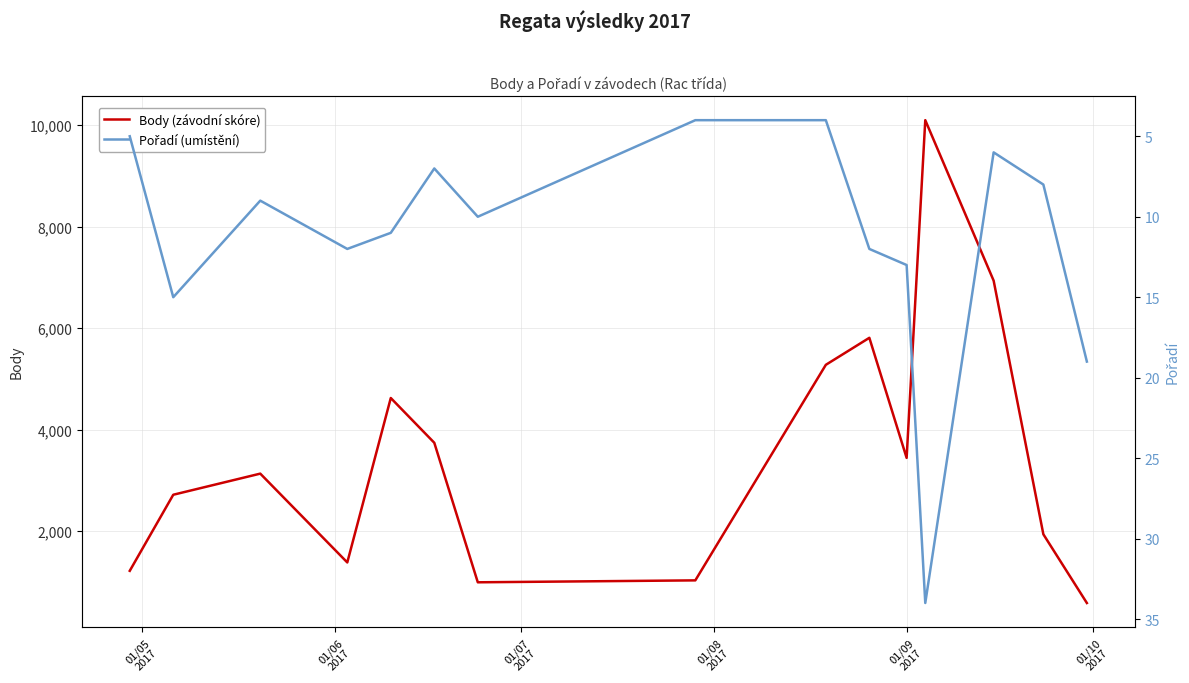

The value of Body (závodní skóre) at 01/10
2017 is 6720. True or false?

False